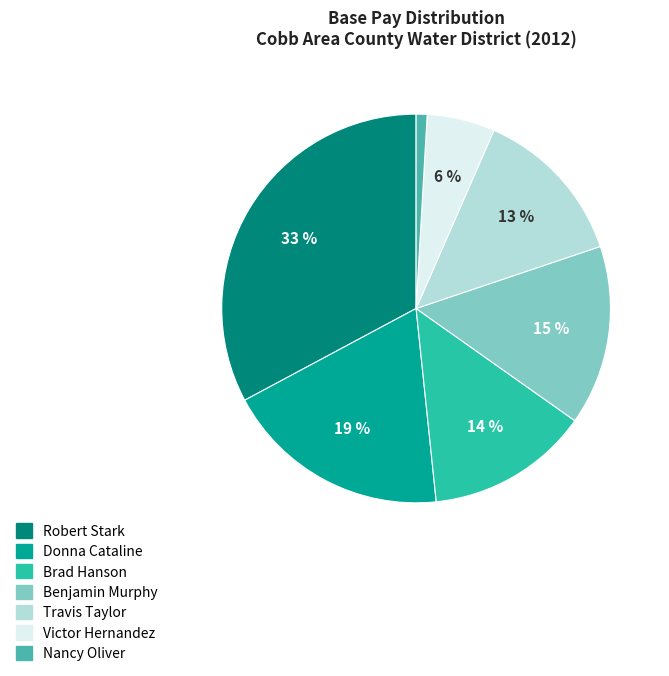

To the nearest percent, what portion does Nancy Oliver represent?

1%